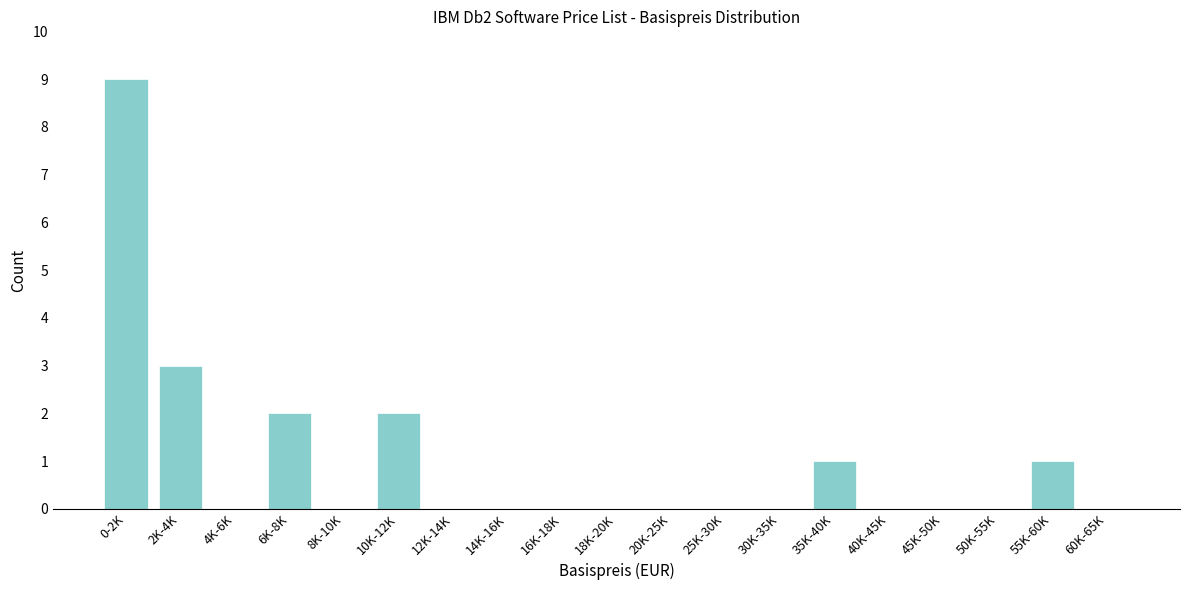

Reading left to right, what are all the values shown in this chart?

0-2K=9	2K-4K=3	4K-6K=0	6K-8K=2	8K-10K=0	10K-12K=2	12K-14K=0	14K-16K=0	16K-18K=0	18K-20K=0	20K-25K=0	25K-30K=0	30K-35K=0	35K-40K=1	40K-45K=0	45K-50K=0	50K-55K=0	55K-60K=1	60K-65K=0